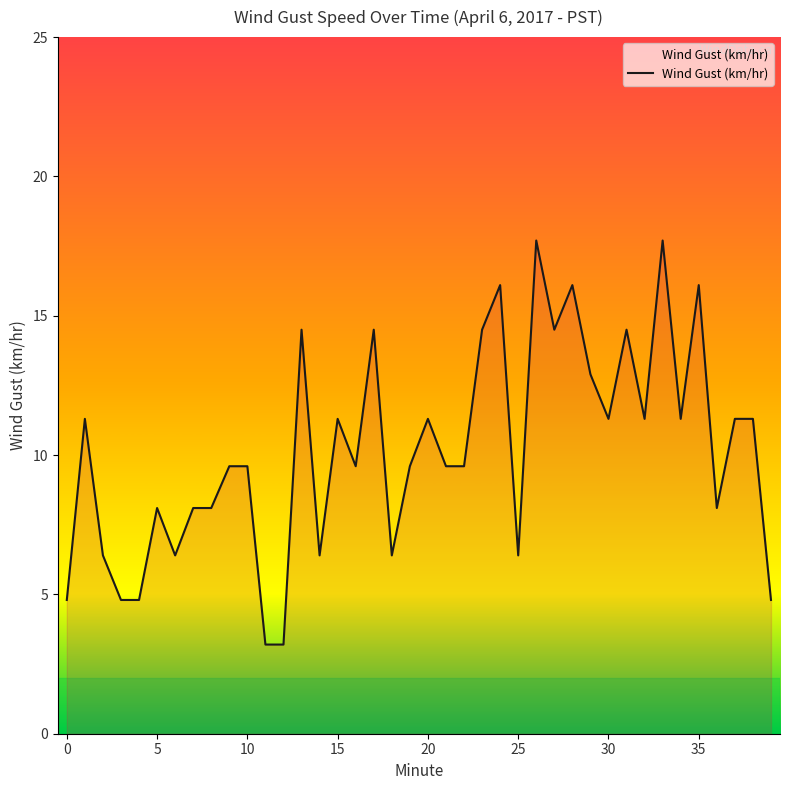

What is the difference between the maximum and minimum values?

14.5